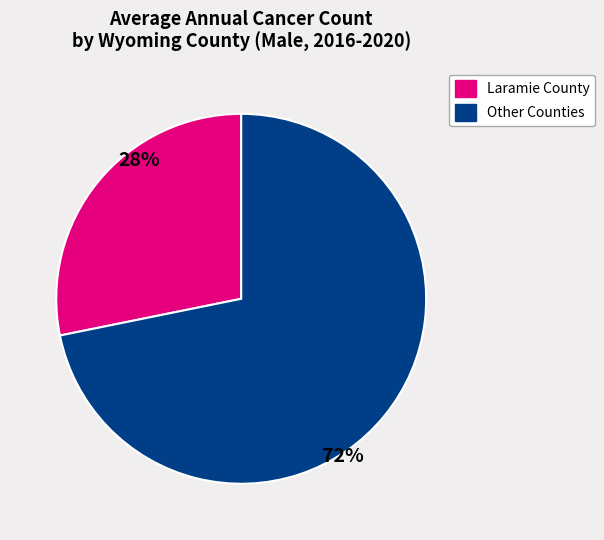

Count the number of slices in the pie.

2